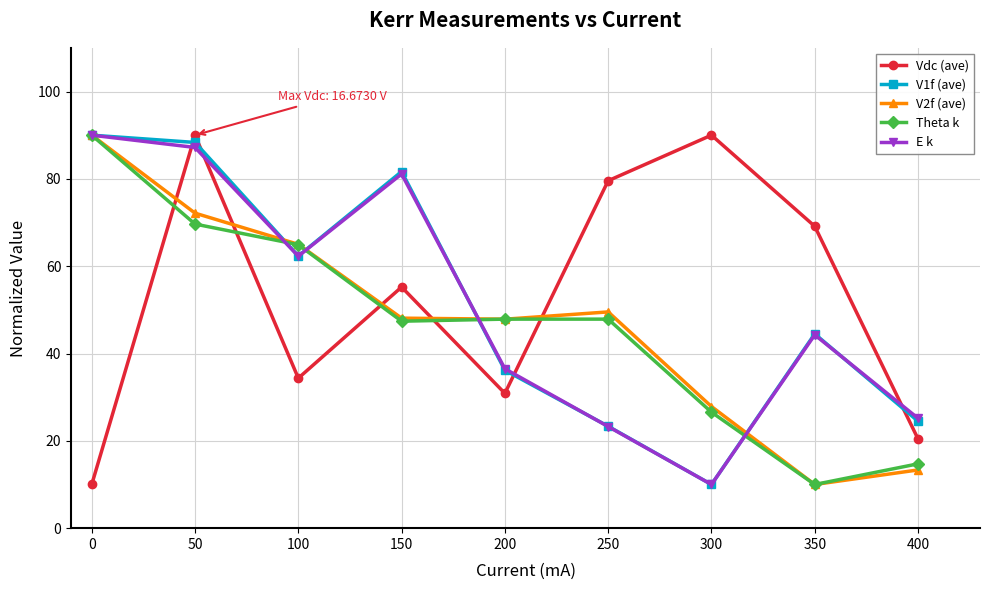

The value of V2f (ave) at 400 is 22.9. True or false?

False